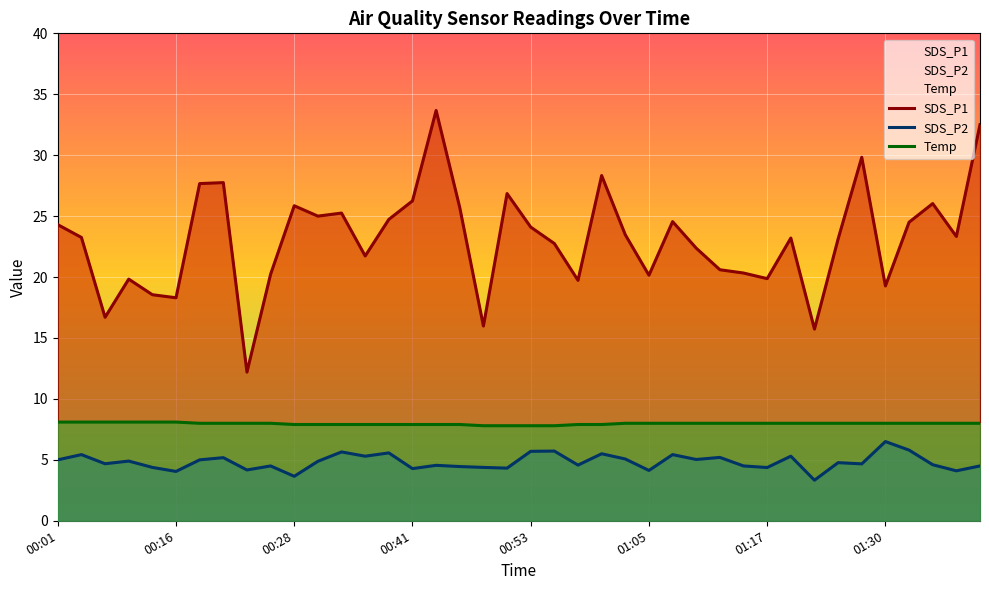

How many lines are shown in the chart?

3